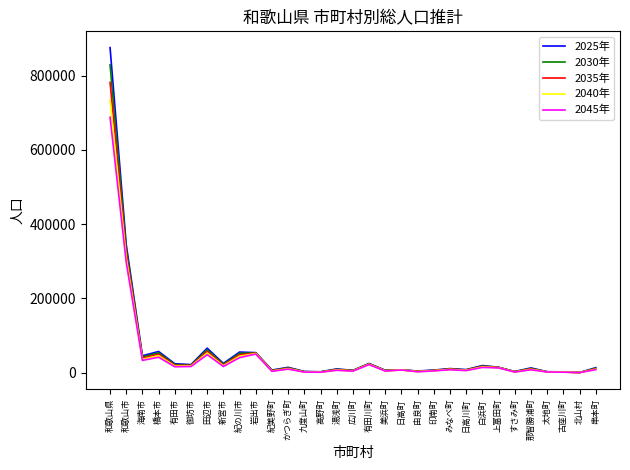

What is the average value of the 2035年 series?

50440